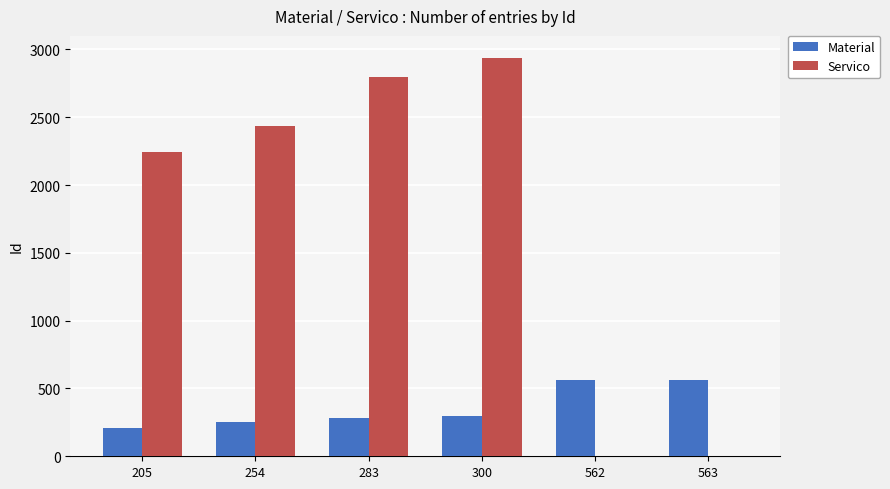

What are all the series names shown in the legend?

Material, Servico